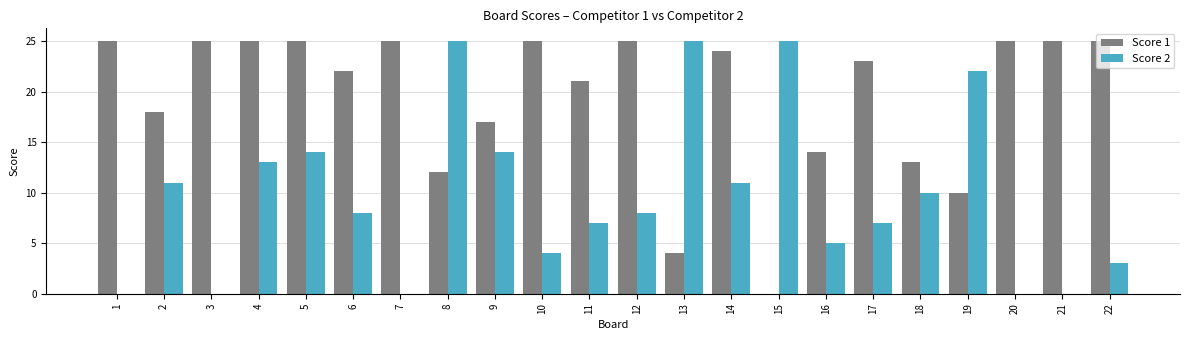

Where does the Score 1 series first go above 24?

1